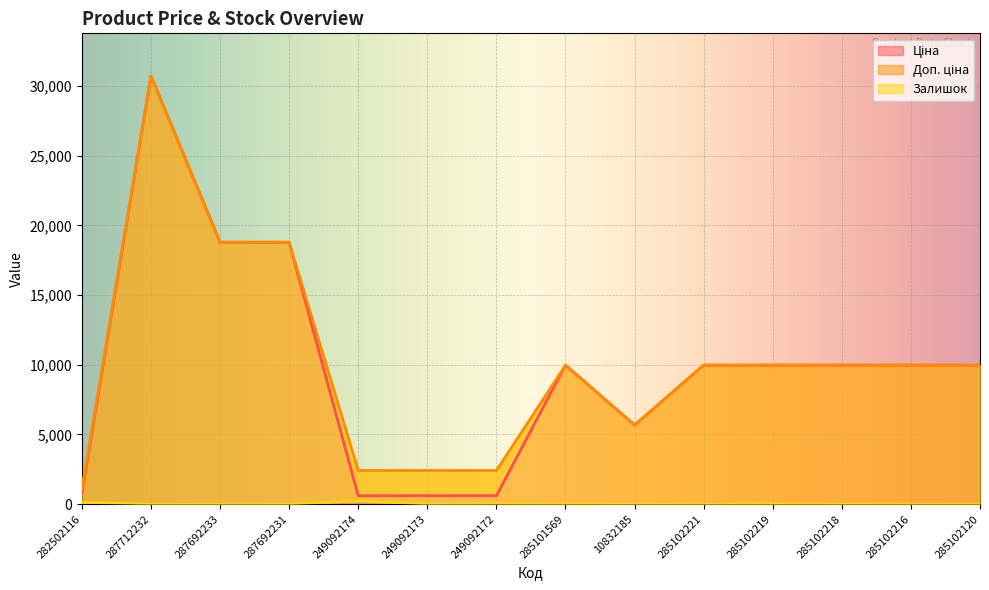

What is the label of the 6th point from the left?

249092173